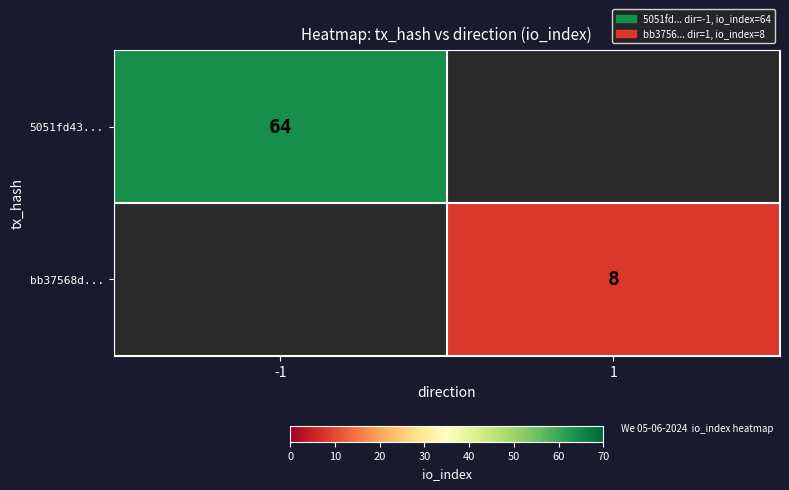

How many distinct data groups are displayed?

2